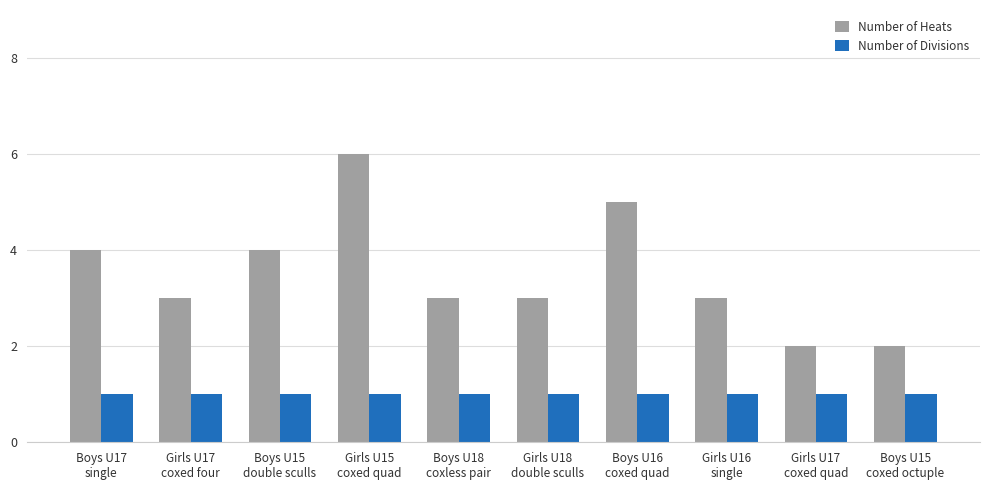

What is the maximum value shown in the chart?

6